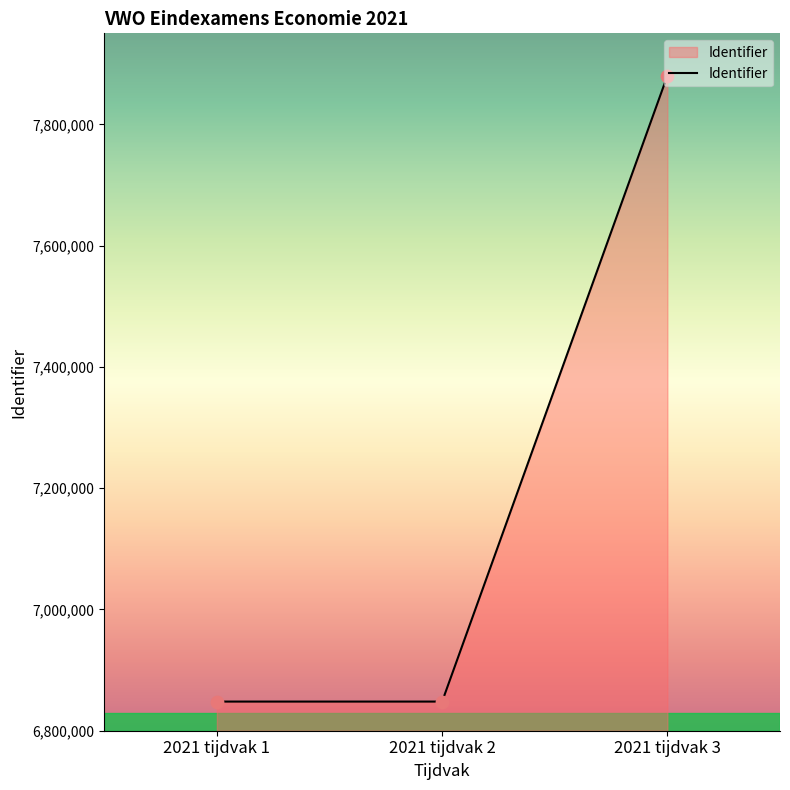

What is the change in value from 2021 tijdvak 1 to 2021 tijdvak 3?

+1032038